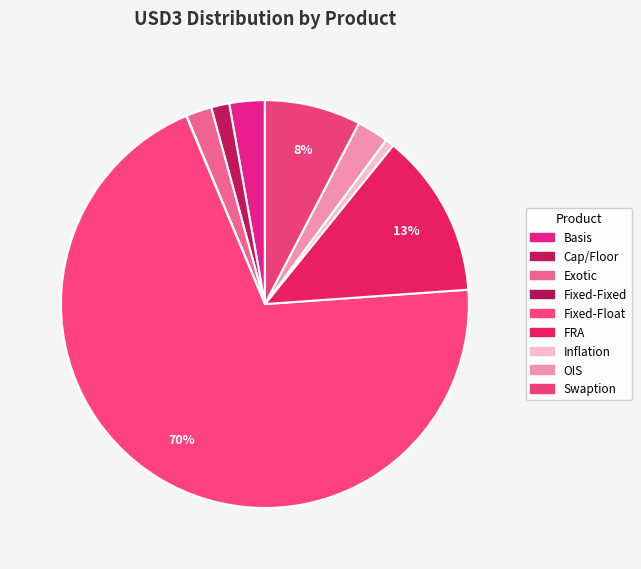

What is the largest slice in the pie chart?

Fixed-Float